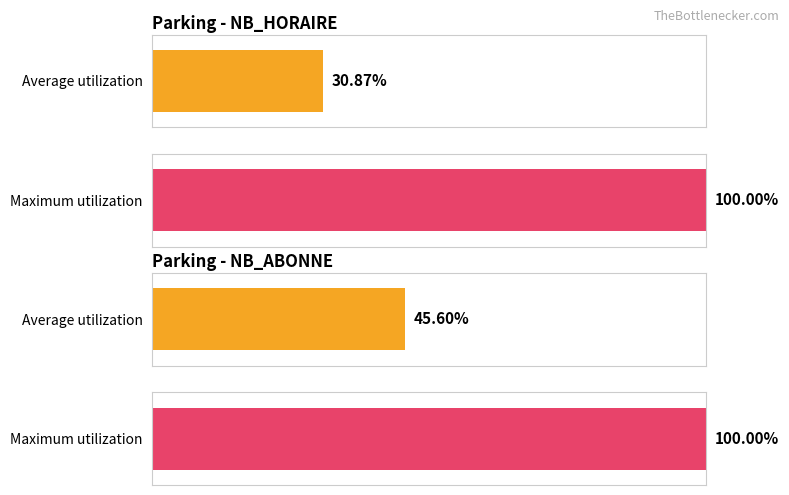

The value of NB_HORAIRE at 12 is 28. True or false?

False